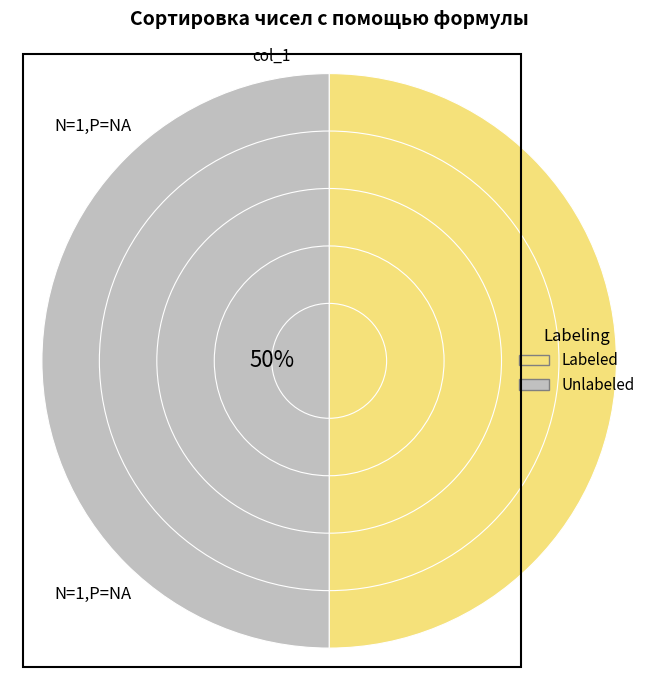

The 3 slice represents 44% of the pie. True or false?

False